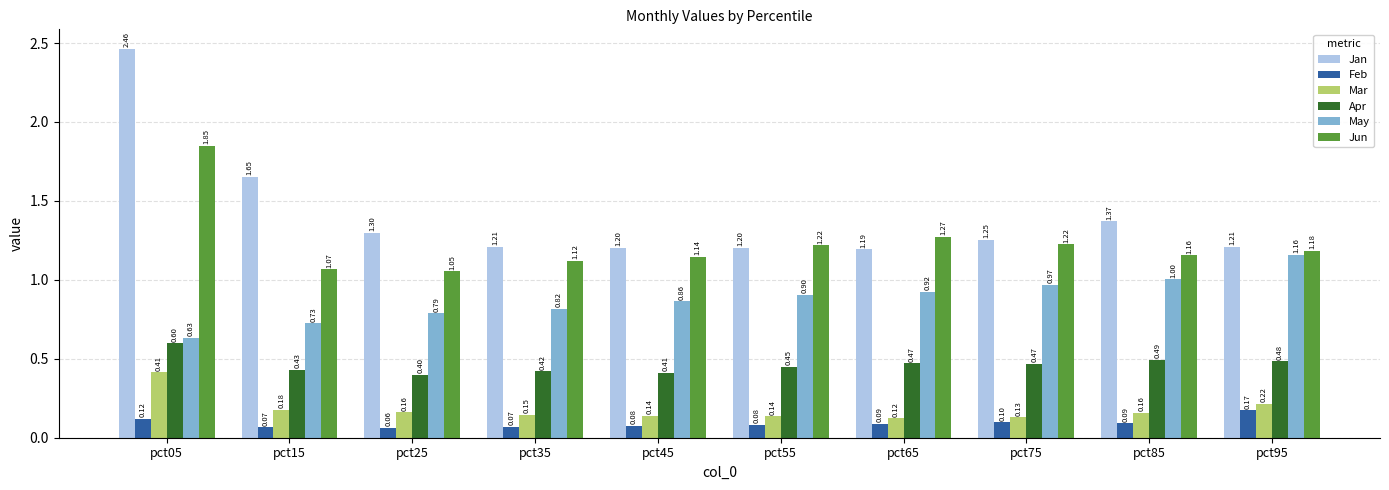

What is the difference between the maximum and minimum values in the Mar series?

0.3